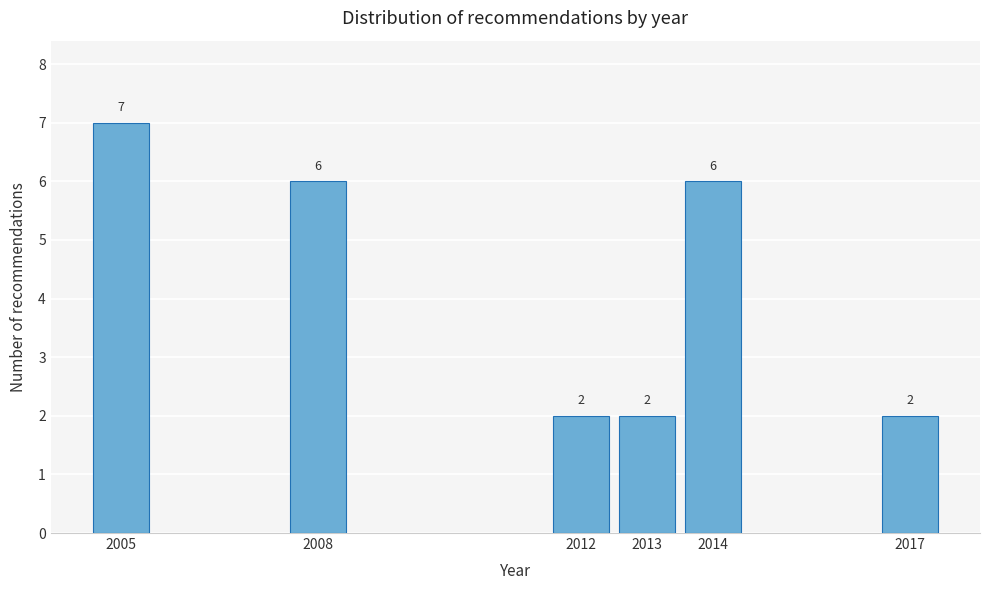

Reading left to right, what are all the values shown in this chart?

7	6	2	2	6	2